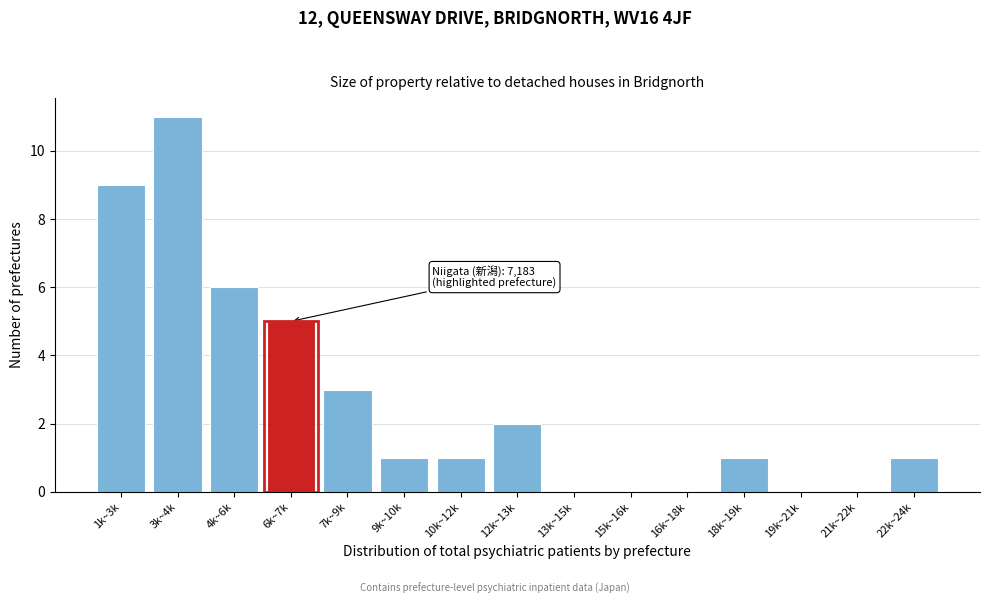

Reading left to right, what are all the values shown in this chart?

1k~3k=9	3k~4k=11	4k~6k=6	6k~7k=5	7k~9k=3	9k~10k=1	10k~12k=1	12k~13k=2	13k~15k=0	15k~16k=0	16k~18k=0	18k~19k=1	19k~21k=0	21k~22k=0	22k~24k=1